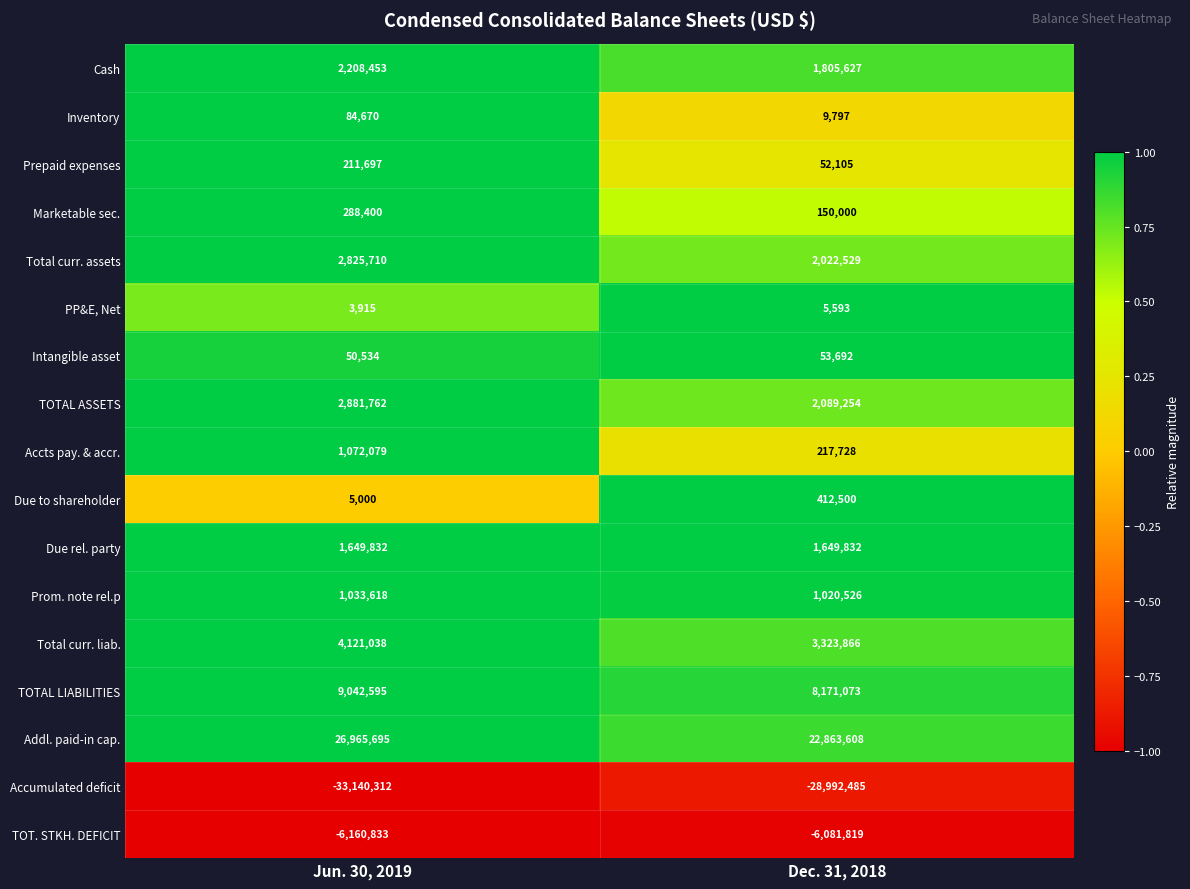

What is the sum of the Due rel. party values at Dec. 31, 2018 and Jun. 30, 2019?

3299664